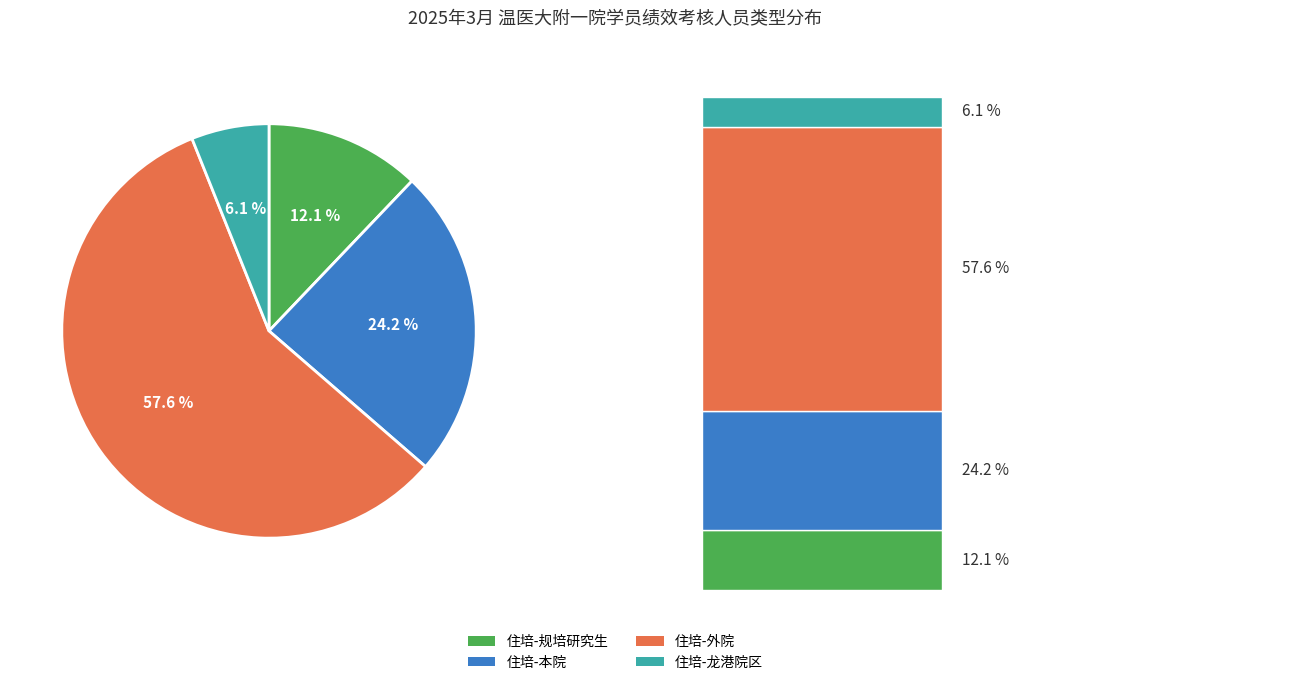

Which has a higher value, 住培-外院 or 住培-规培研究生?

住培-外院